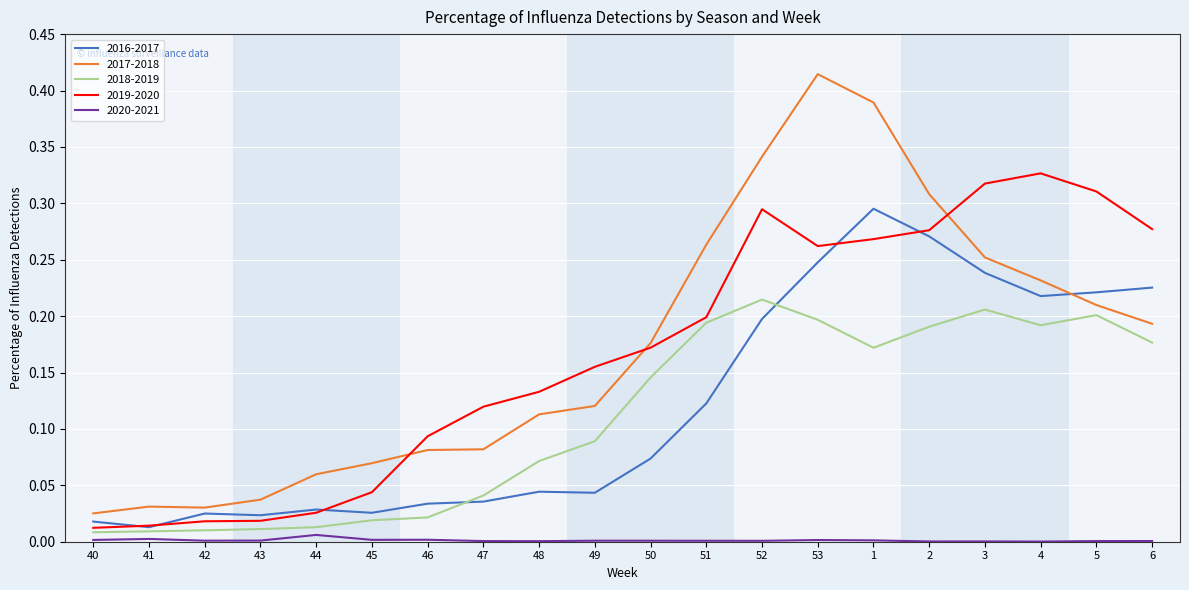

True or false: 2020-2021 and 2017-2018 cross at least once.

False